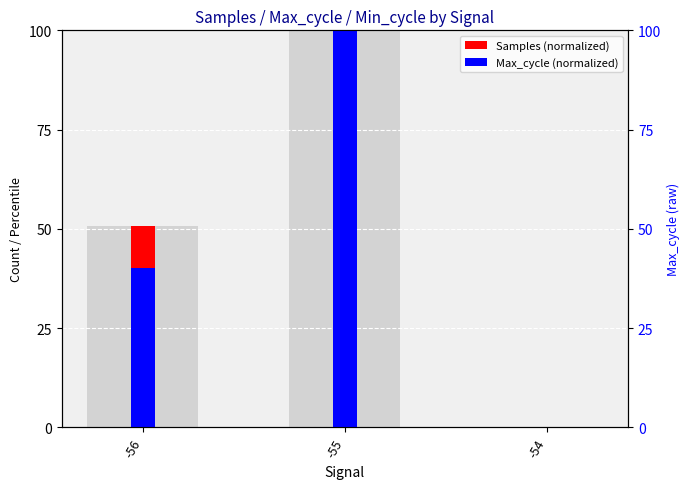

What are all the series names shown in the legend?

Samples (normalized), Max_cycle (normalized)